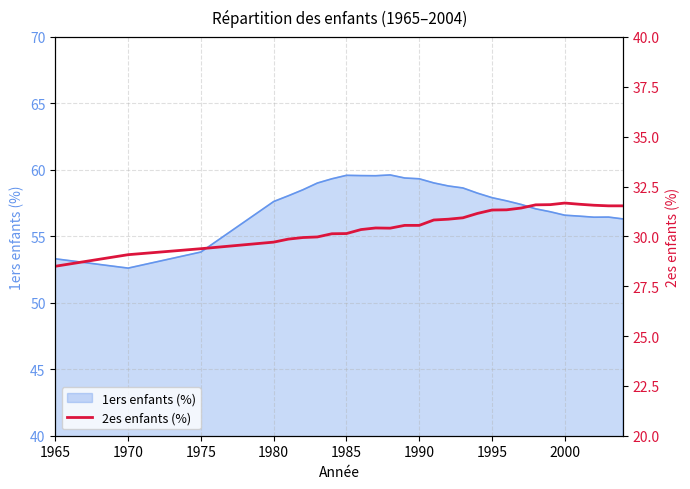

At which label does 1ers enfants (%) reach its minimum?

1970